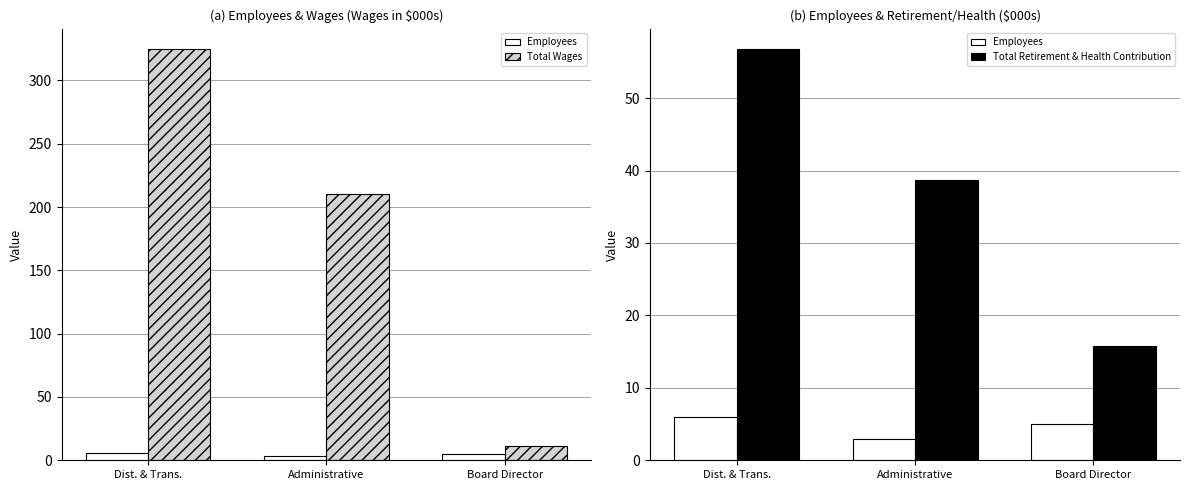

What is the spread (max minus min) of values at Administrative?

207.0